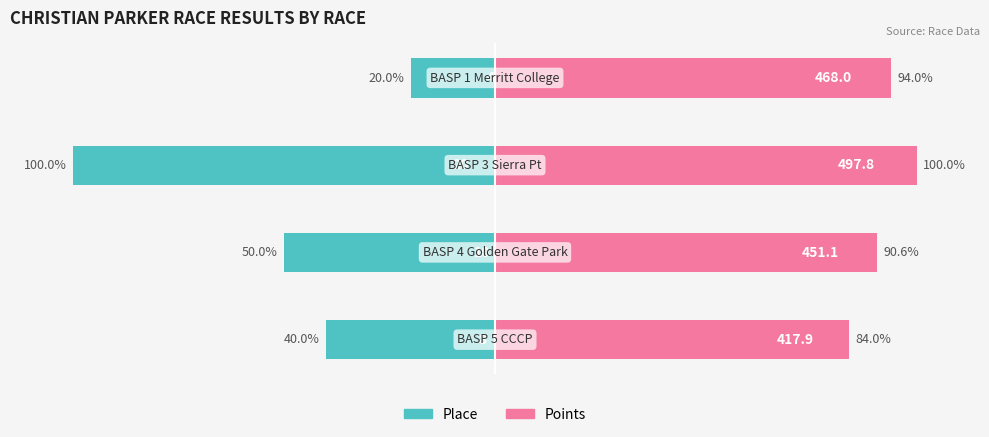

Rank the series at 2 from lowest to highest value.

Place, Points